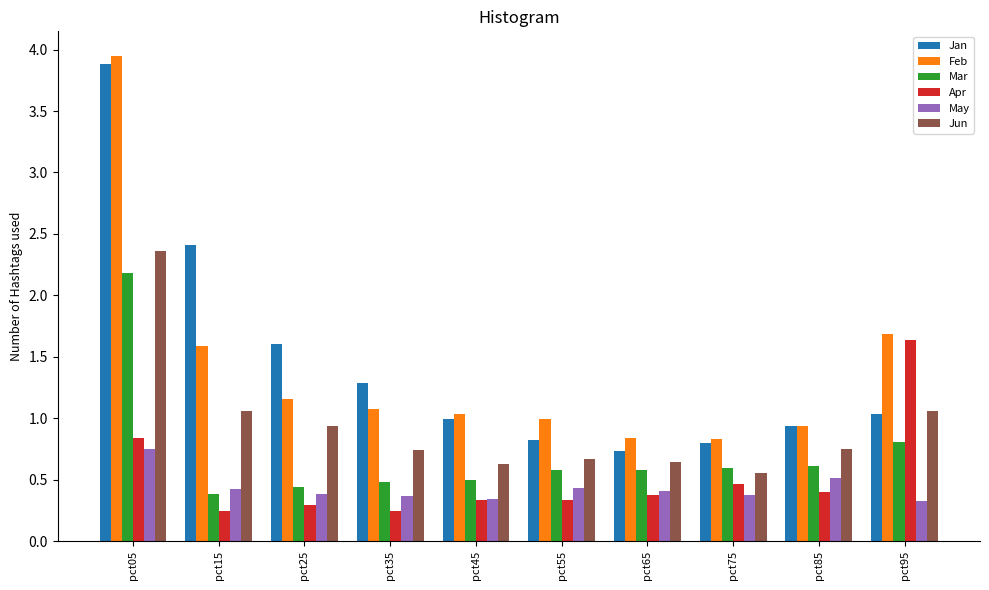

How many bars are there in total?

60